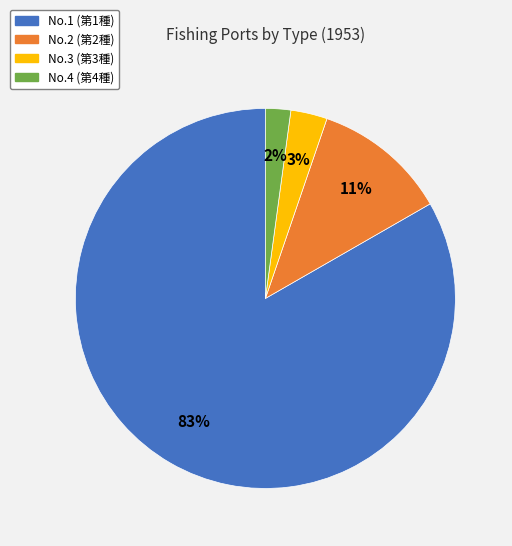

To the nearest percent, what percentage of the pie is No.3 (第3種)?

3%